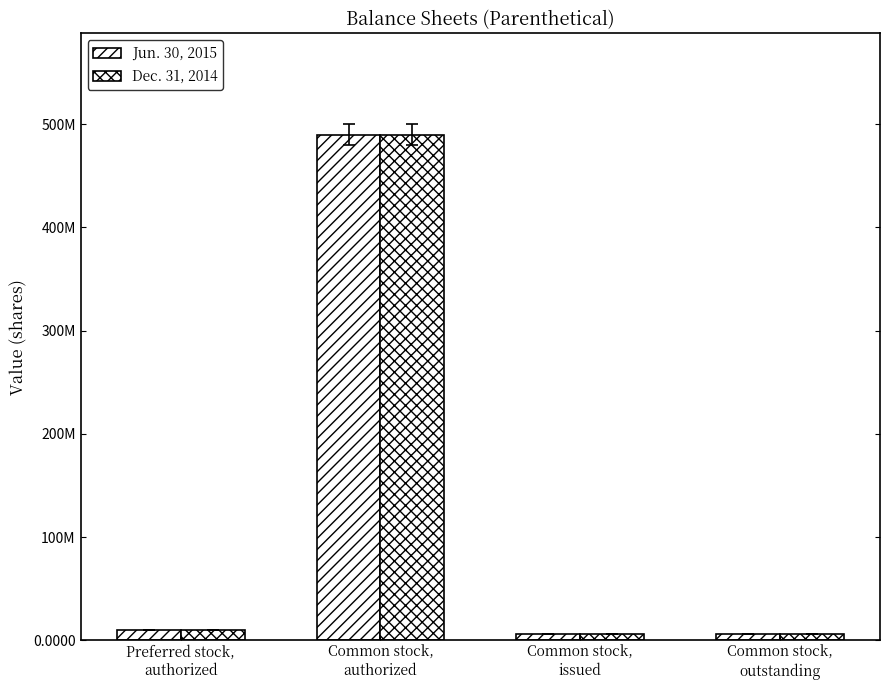

Reading right to left, transcribe all the data shown in this chart.

Jun. 30, 2015: 6000000	6000000	490000000	10000000
Dec. 31, 2014: 6000000	6000000	490000000	10000000